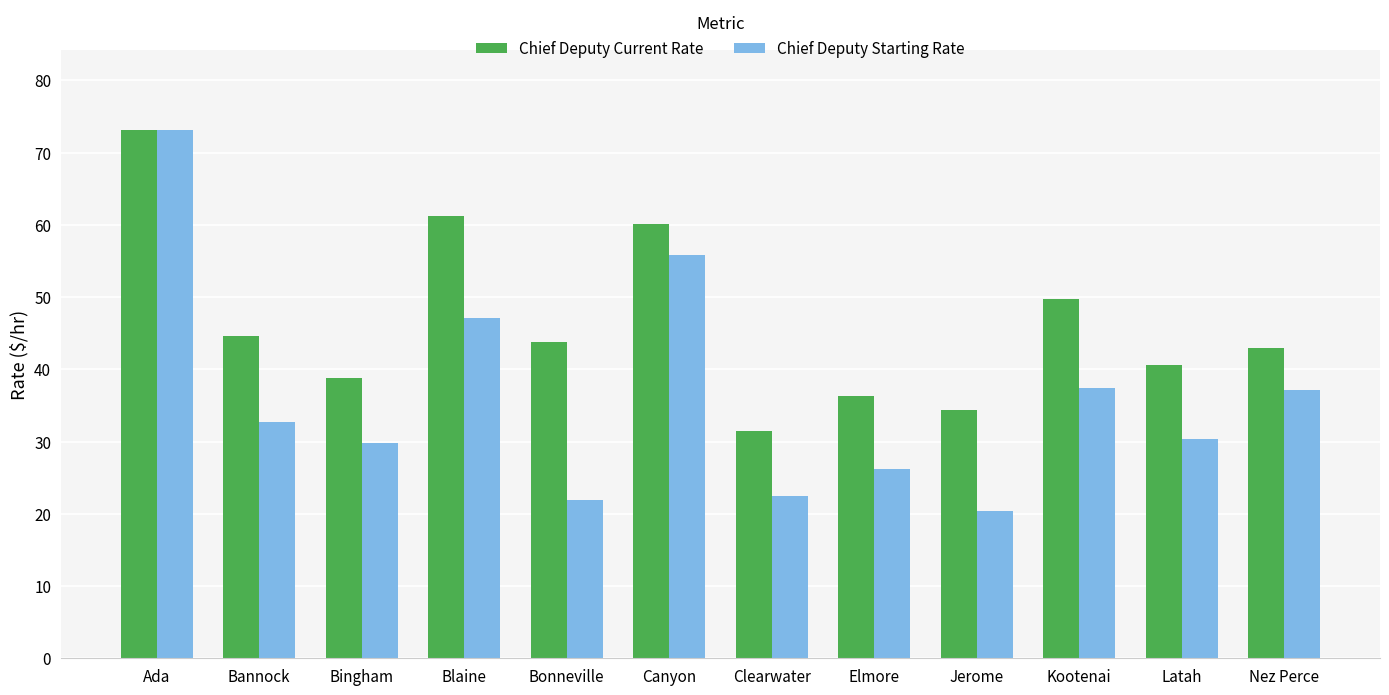

How many series are shown in this chart?

2